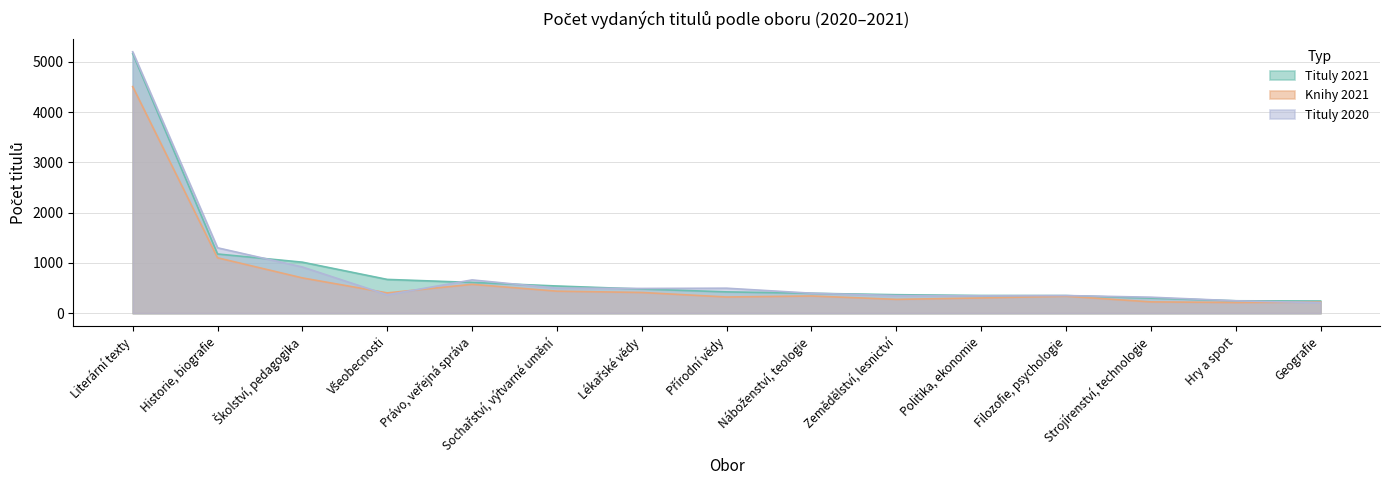

After their last crossing, which series has the higher values: Tituly 2021 or Tituly 2020?

Tituly 2020